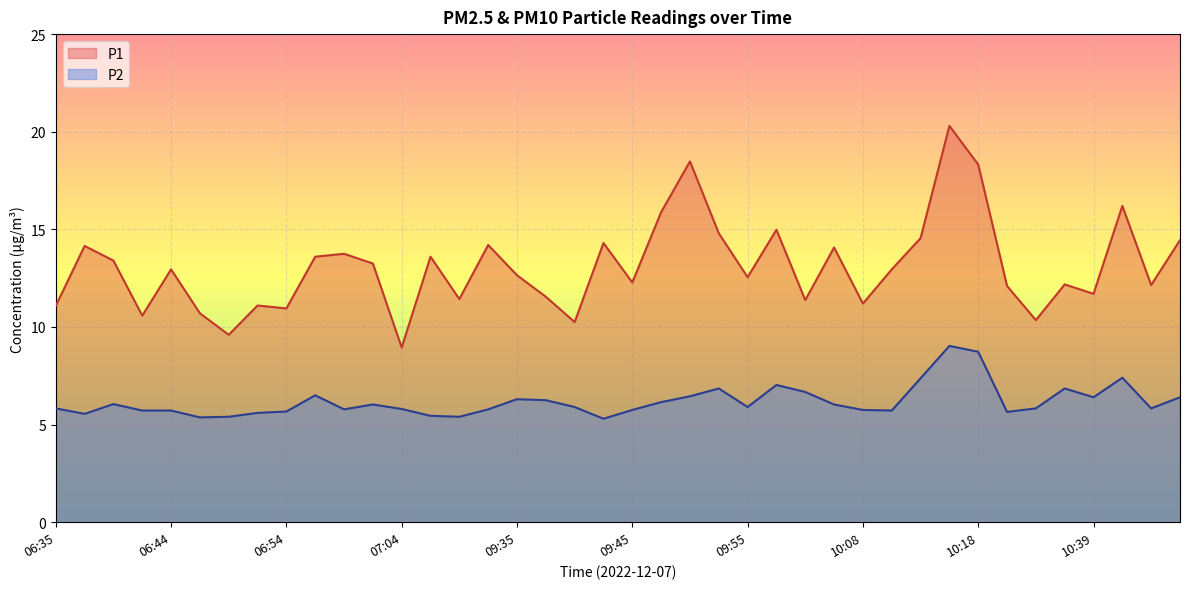

True or false: P1 and P2 intersect in this chart.

False